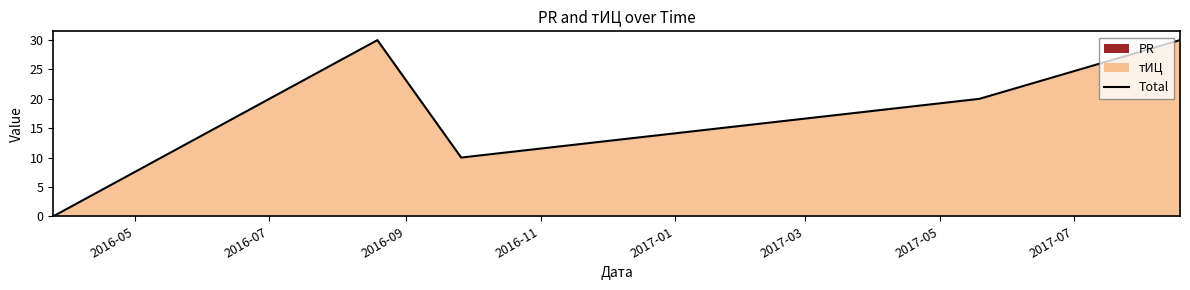

Where is the data nearest to the value 15?

2016-09